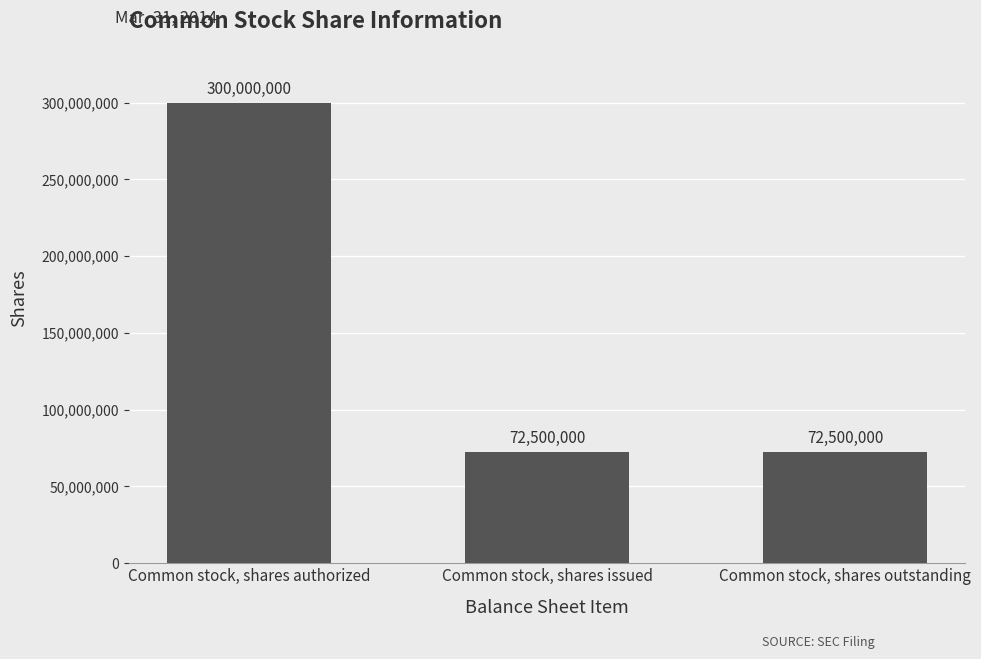

What position from the right is Common stock, shares issued?

2